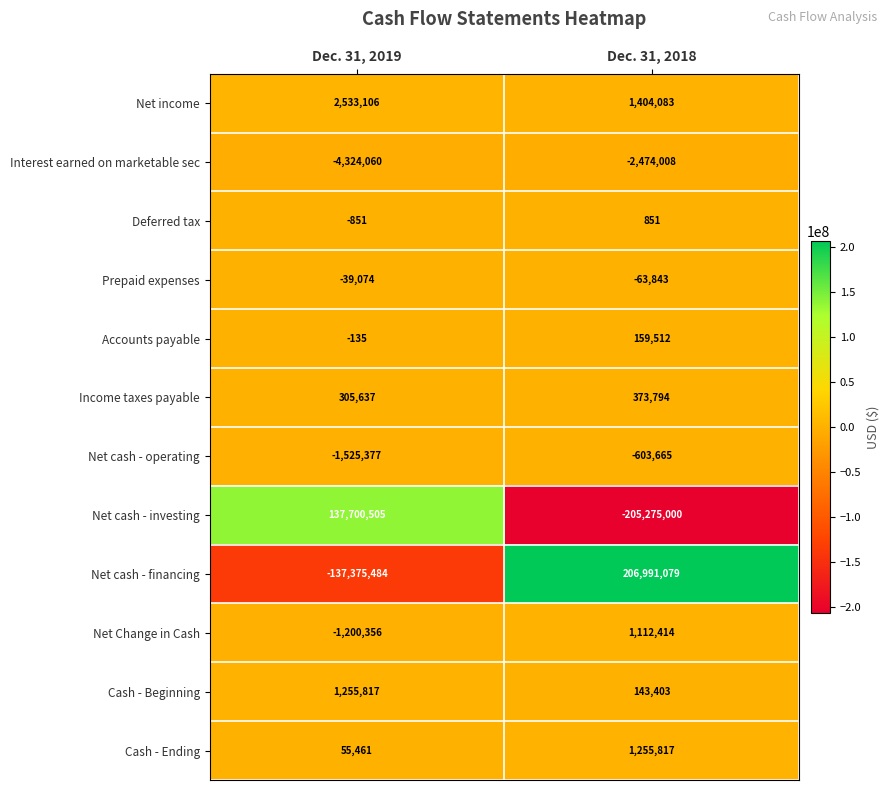

What is the difference between the maximum and minimum values in the Net cash - investing series?

342975505